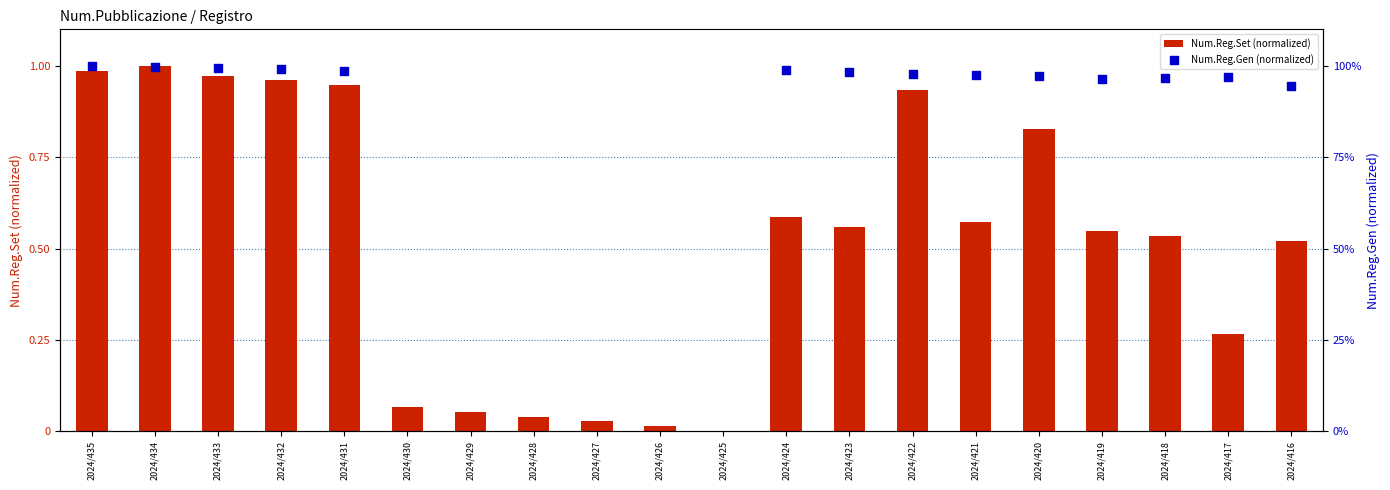

Which series contains the highest Y value?

Num.Reg.Set (normalized)